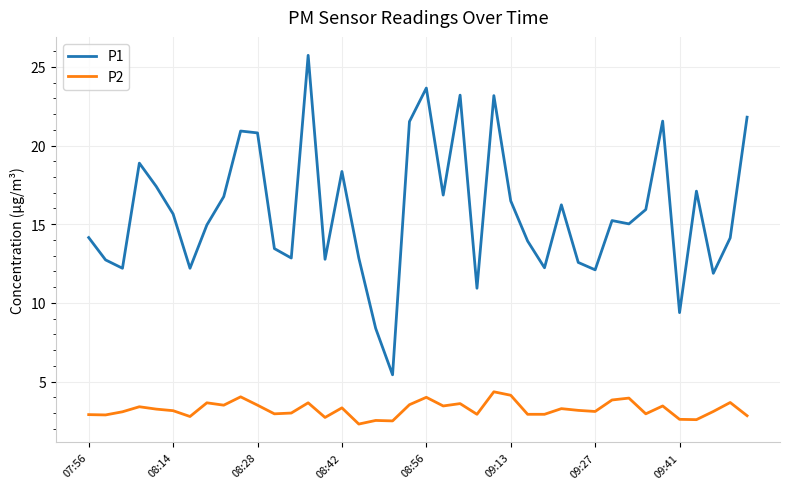

Which series has the widest spread of values?

P1